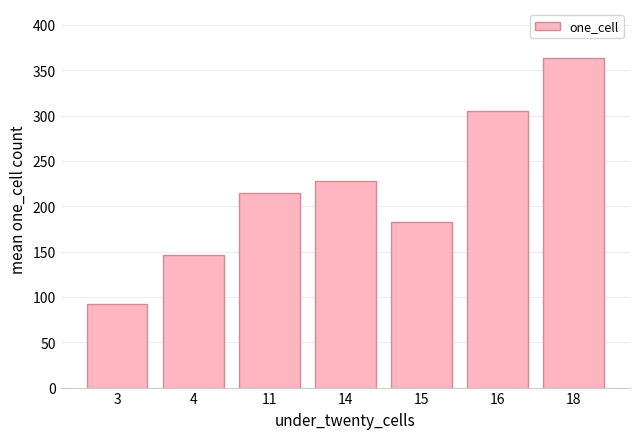

What is the sum of the values at 14 and 11?

442.3